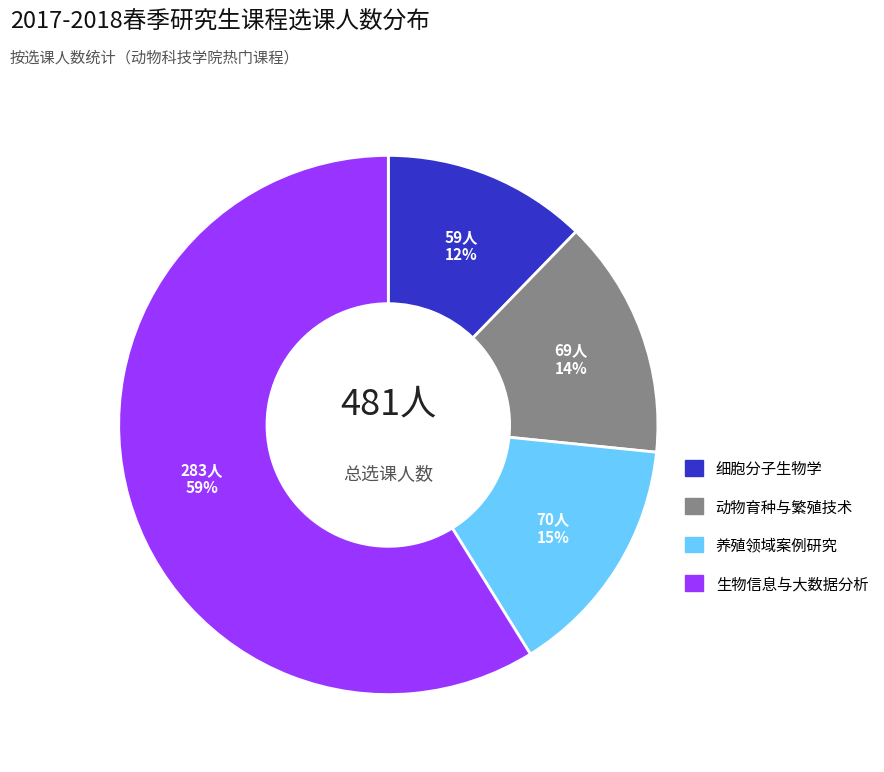

The 养殖领域案例研究 slice represents 15% of the pie. True or false?

True